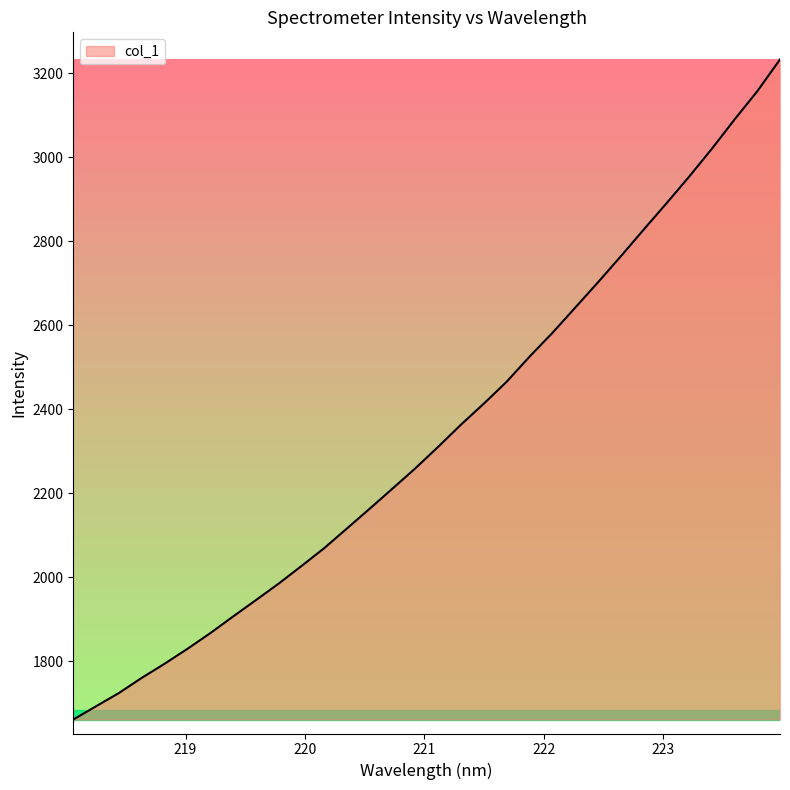

What is the difference between the maximum and minimum values?

1571.4